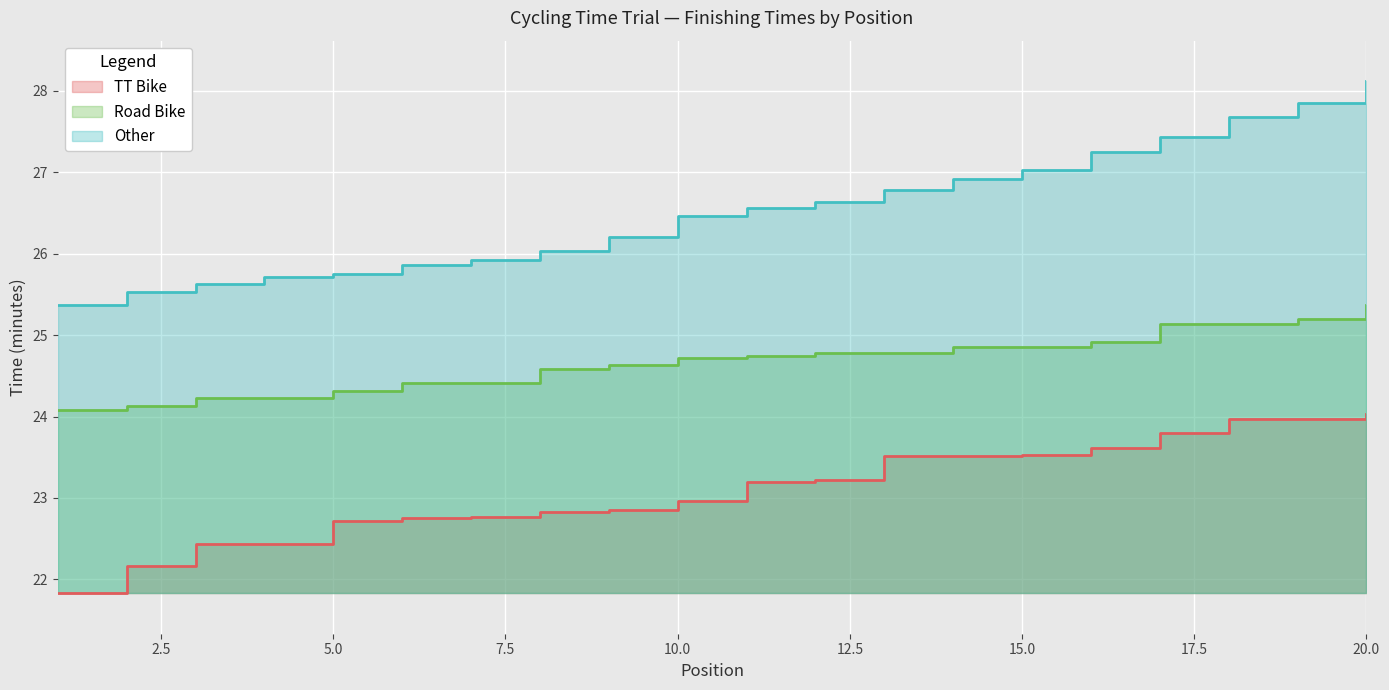

Is it true that Other equals 34.8 at 11?

False